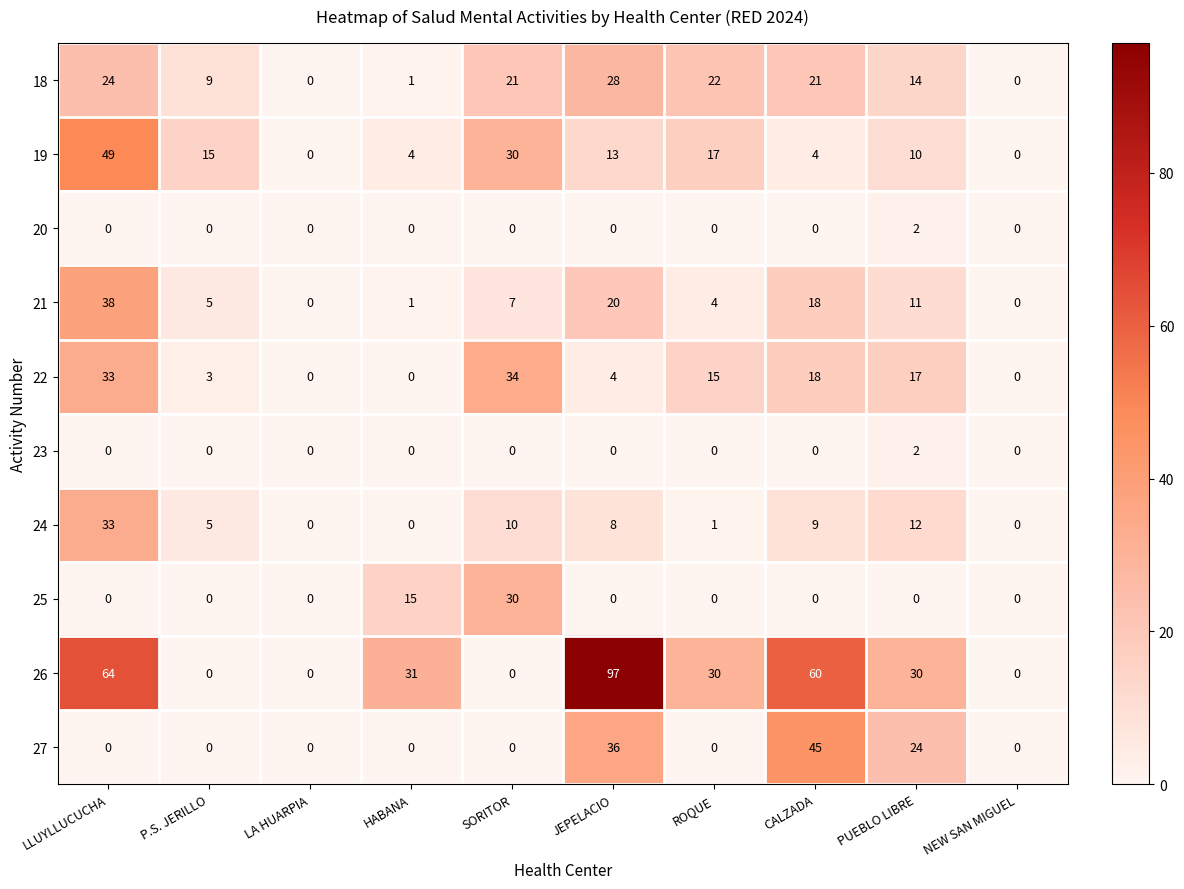

Which category has the highest value in the 23 series?

PUEBLO LIBRE